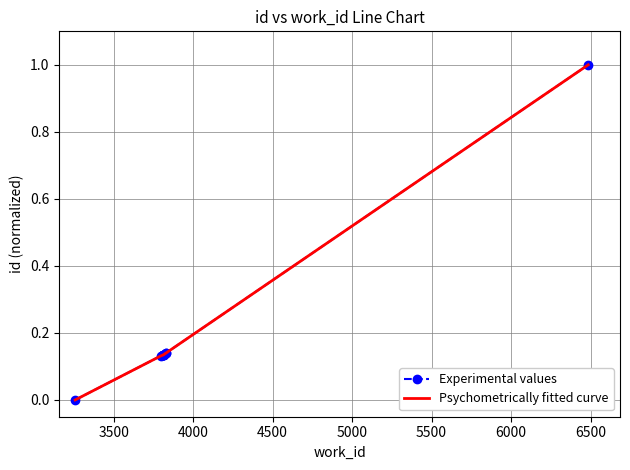

Is it true that Psychometrically fitted curve equals 0.1 at 6000?

False